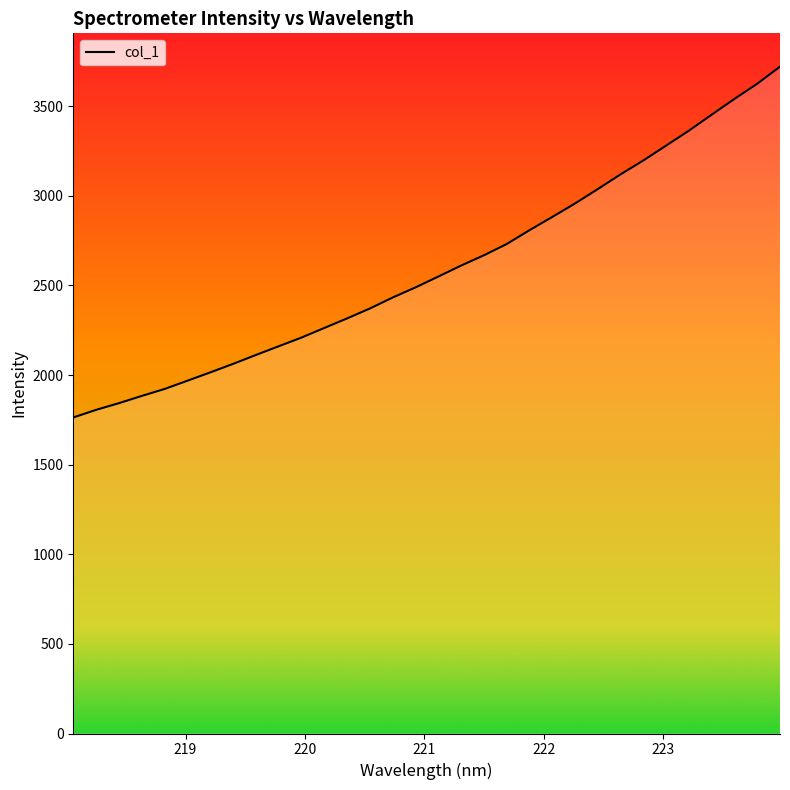

What is the sum of all values?

83157.7